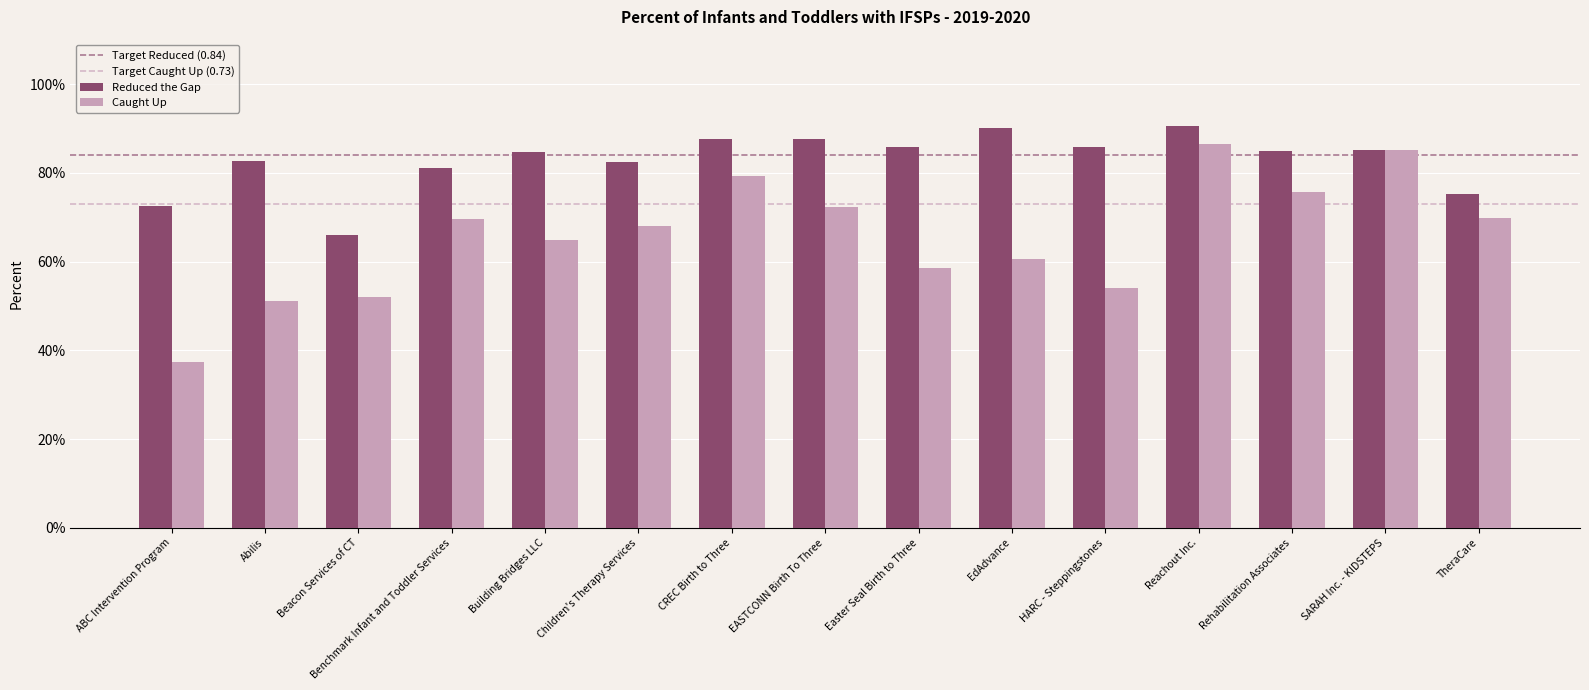

Where is Caught Up nearest to the value 0?

ABC Intervention Program